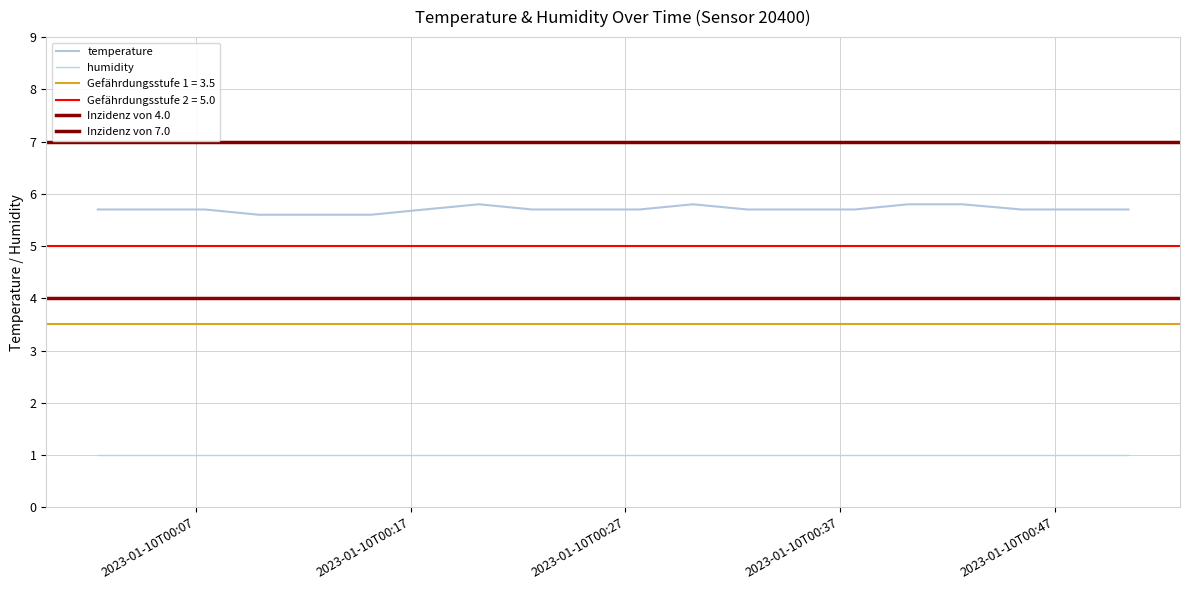

What value does the data have at 2023-01-10T00:20:11?

5.8